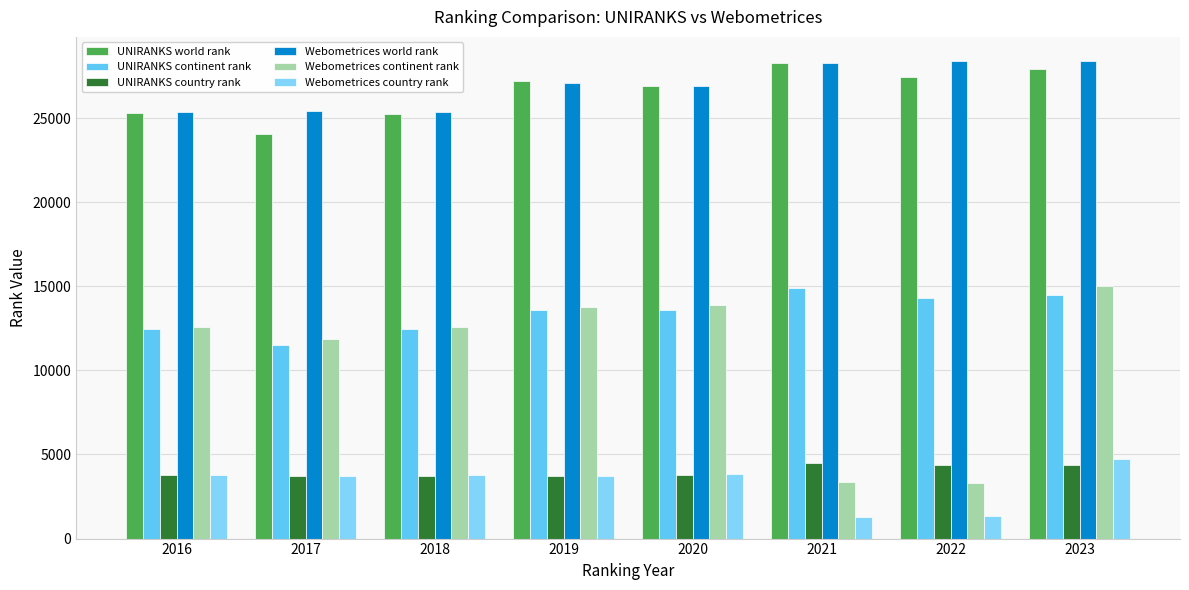

The UNIRANKS country rank series shows 3743 at 2017. True or false?

True